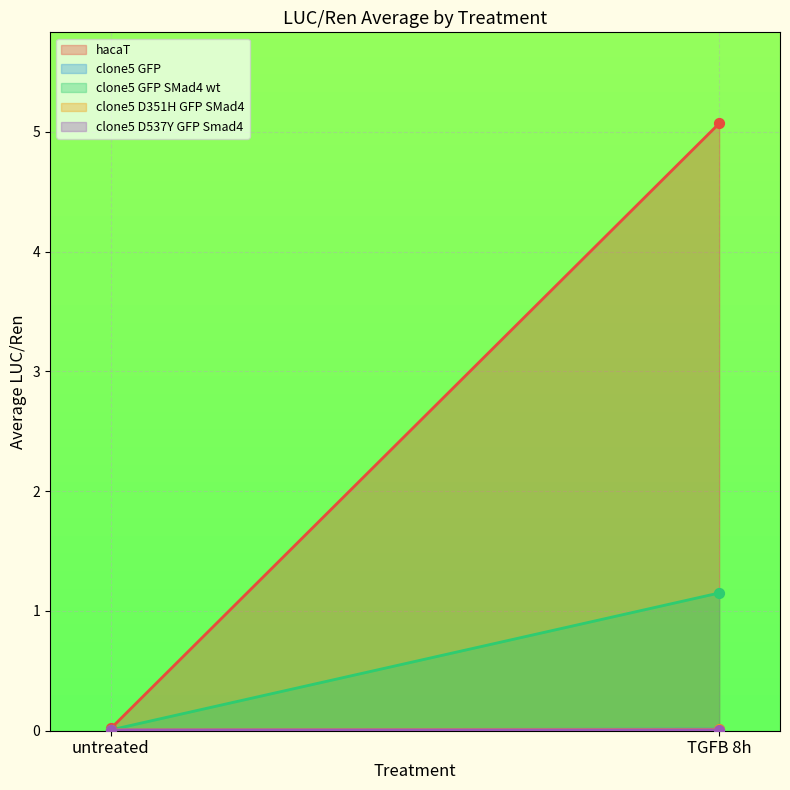

Which series has the largest total across all categories?

hacaT